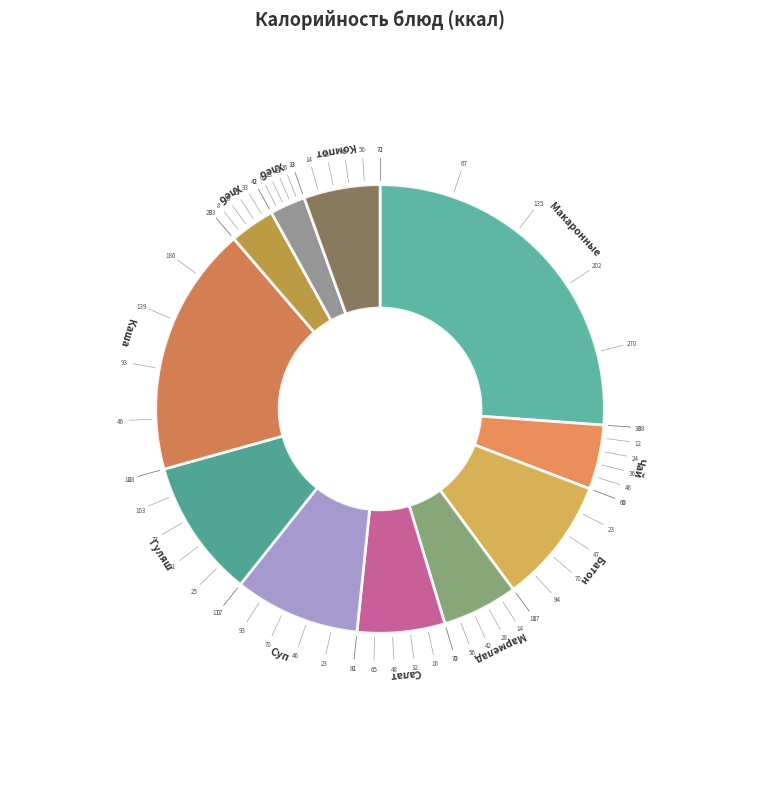

What is the change in value from Батон молочный to Салат из свежих огурцов?

-35.9